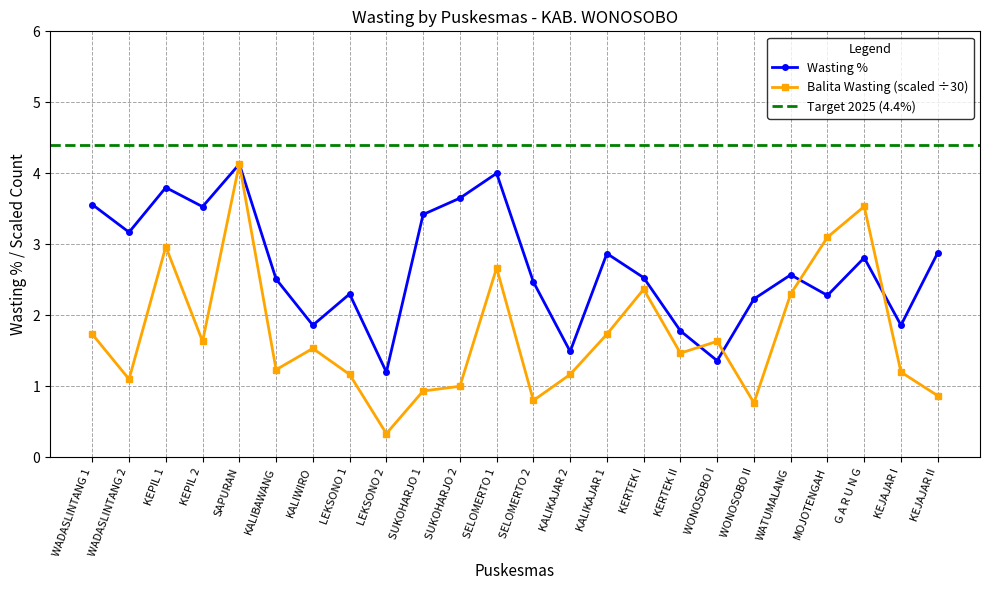

At which category does the chart reach its peak across all series?

SAPURAN